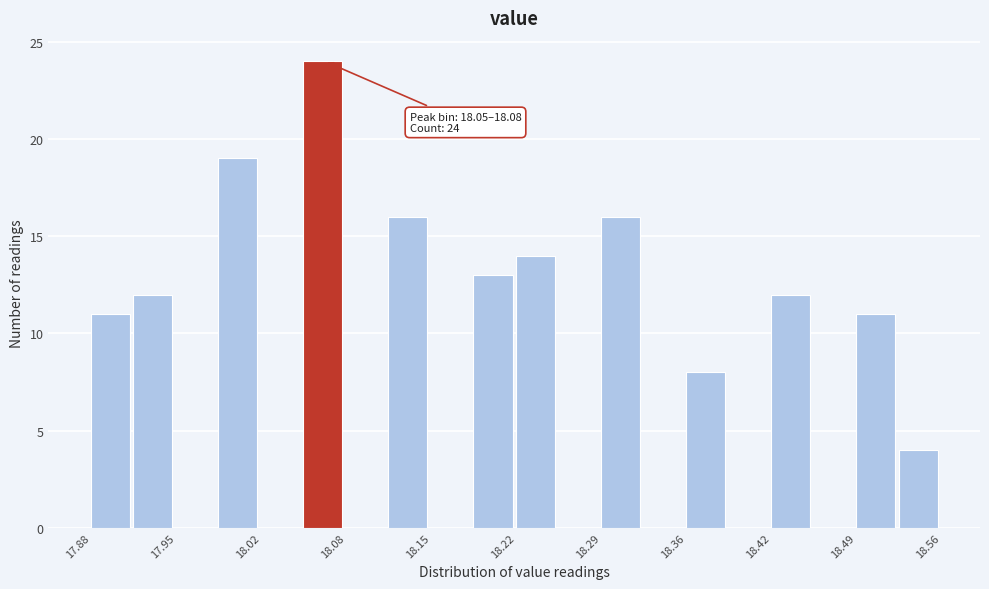

Around what value on the x-axis is the tallest bar? Give the approximate position of its centre, as read against the axis.

18.07